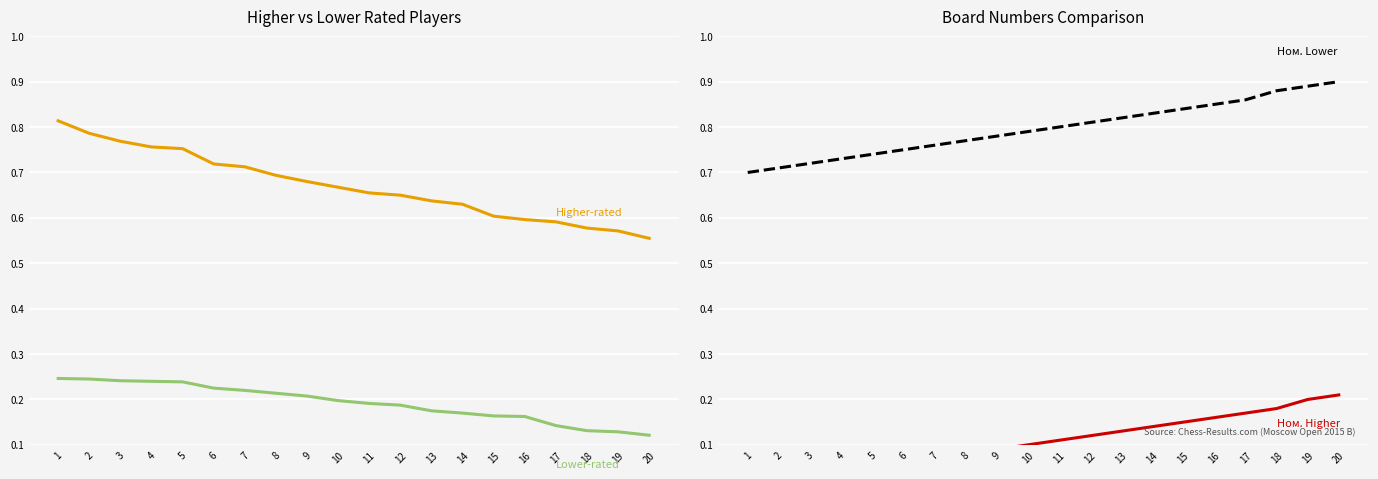

What is the difference between the maximum and minimum values in the Ном. Lower (Lower-rated) series?

0.2